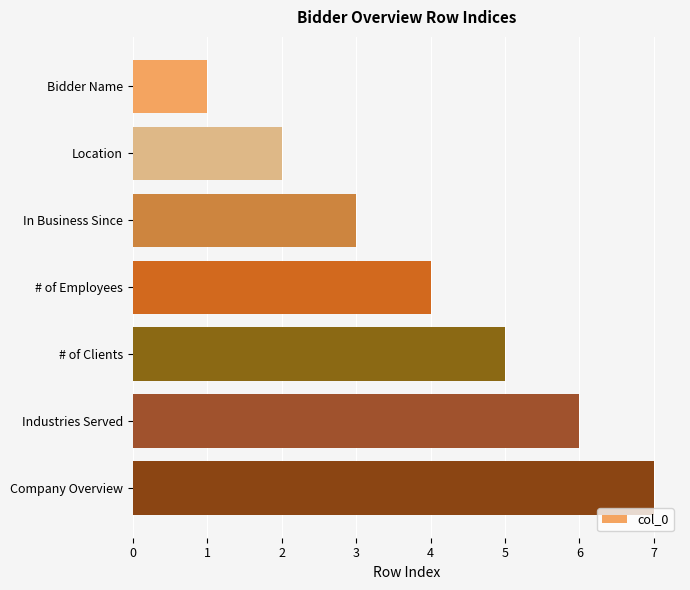

Rank the categories by value from highest to lowest.

Company Overview, Industries Served, # of Clients, # of Employees, In Business Since, Location, Bidder Name